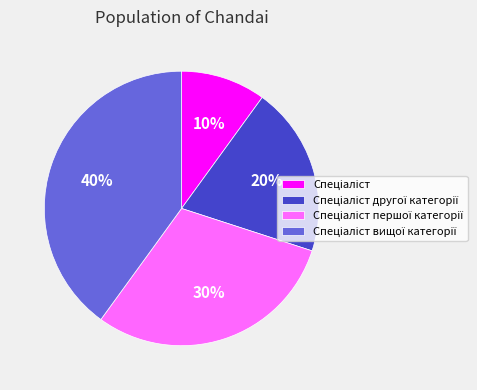

Is there a majority slice in this chart?

No